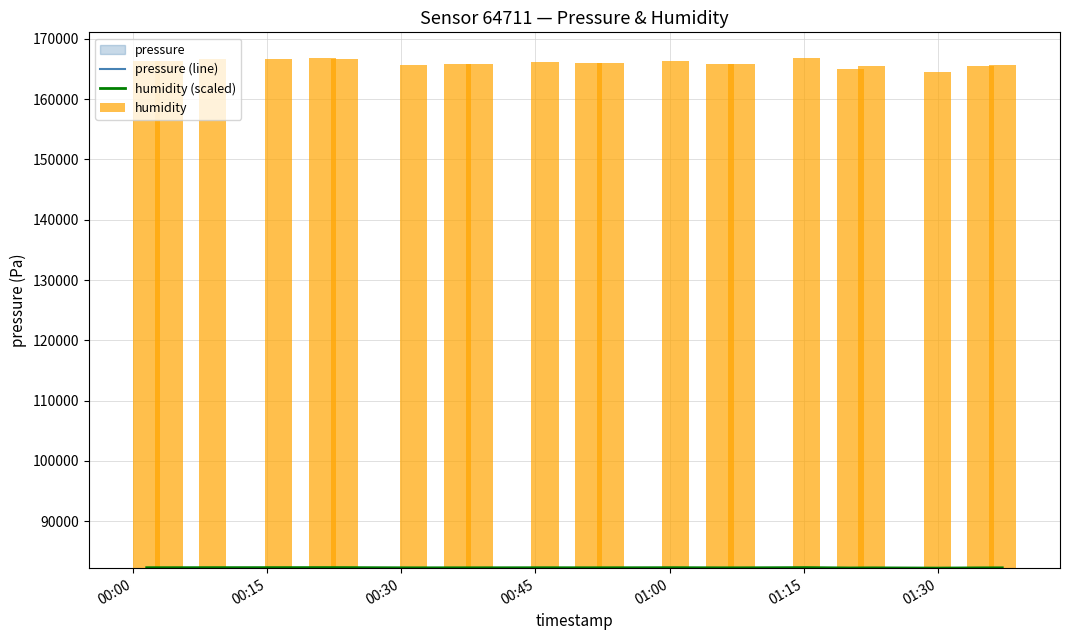

Reading left to right, list all the values displayed in this chart.

pressure (line): 82218.3	82217.8	82224.4	82237.3	82253.1	82243.9	82253.1	82258.8	82257.4	82260.2	82255.5	82261.4	82260.8	82271.2	82266.5	82269.3	82270.2	82289.8	82296.8	82301.0	82295.1
humidity (scaled): 82283.1	82284.8	82292.6	82295.6	82301.0	82297.1	82262.7	82266.1	82268.7	82277.7	82270.0	82272.8	82285.8	82264.4	82264.7	82298.3	82237.8	82254.8	82217.8	82255.1	82260.8